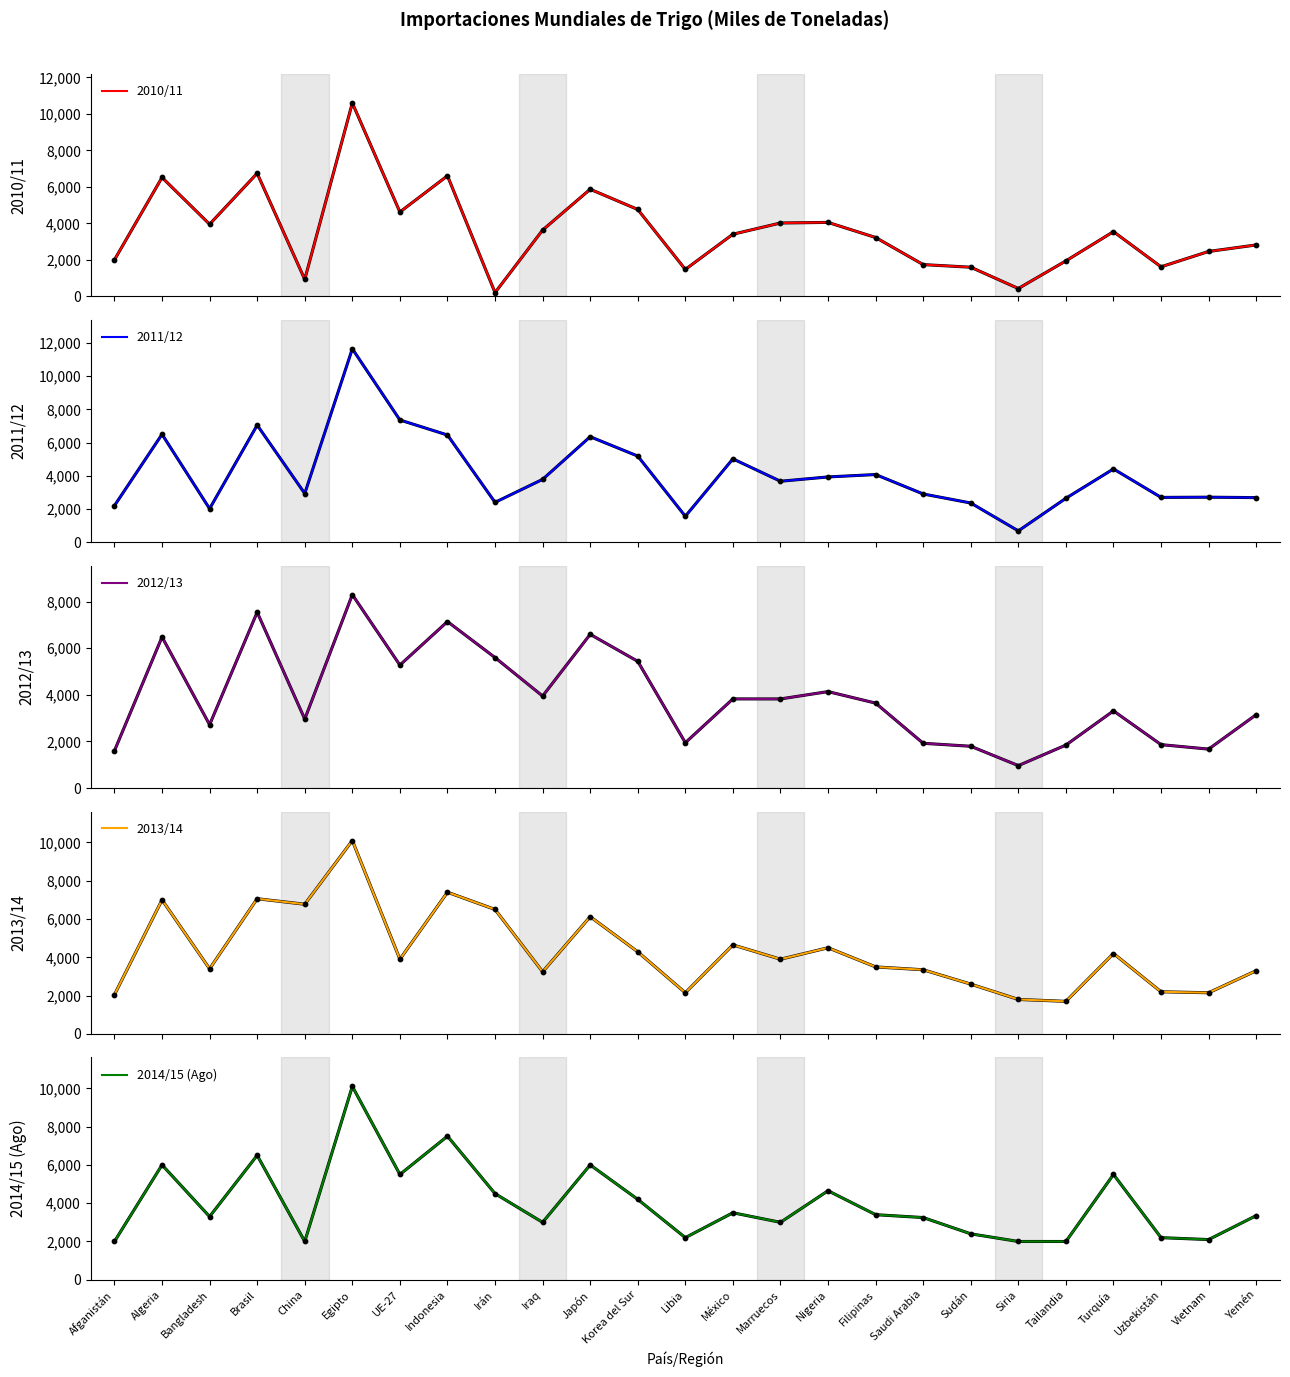

At how many categories does at least one series exceed 4134?

12